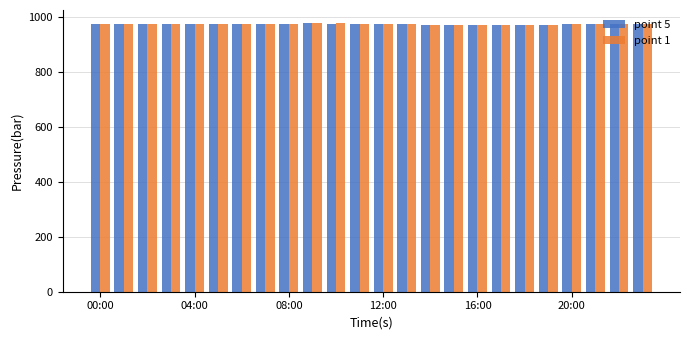

How many data points in point 5 are less than 974?

7